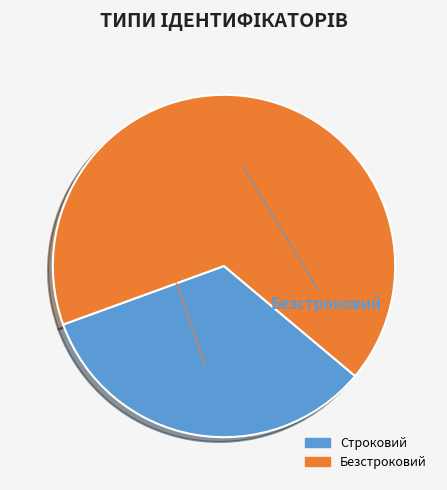

What is the majority slice?

Безстроковий